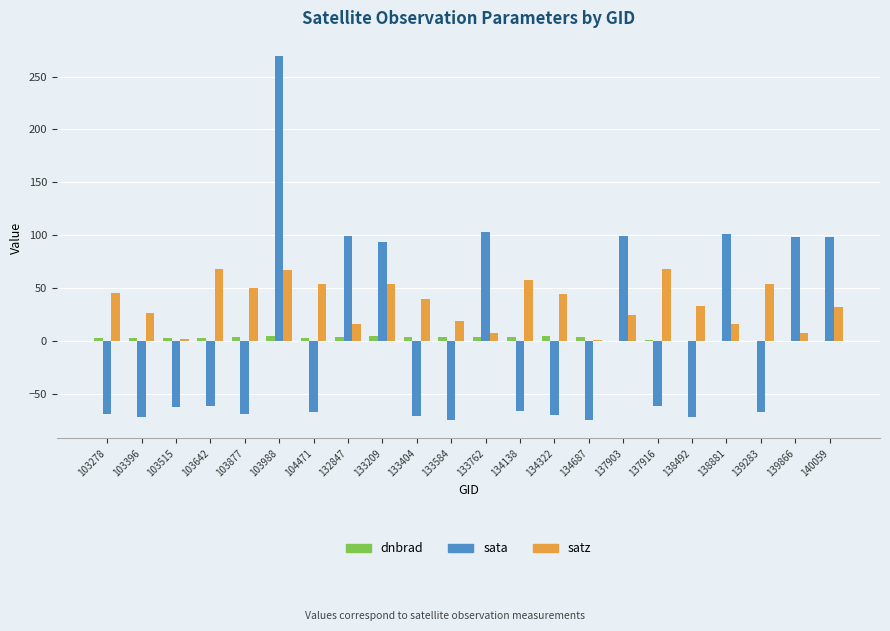

What are all the series names shown in the legend?

dnbrad, sata, satz